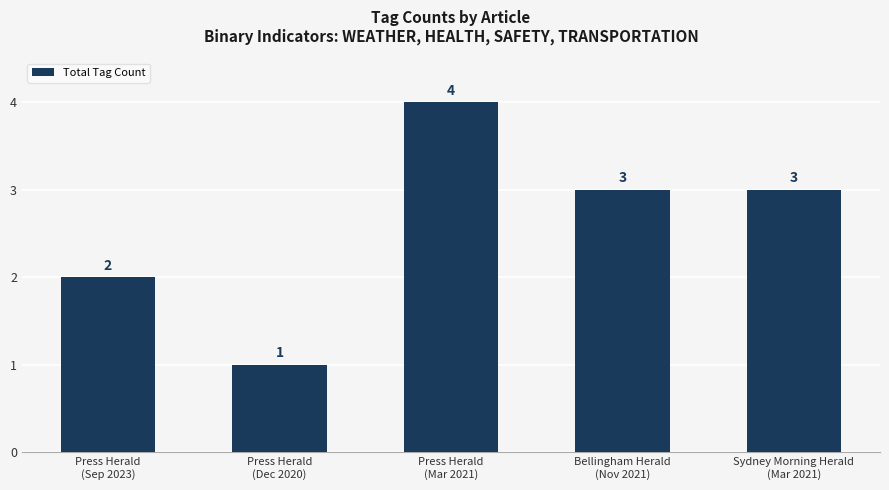

What is the value of the 1st bar from the left?

2